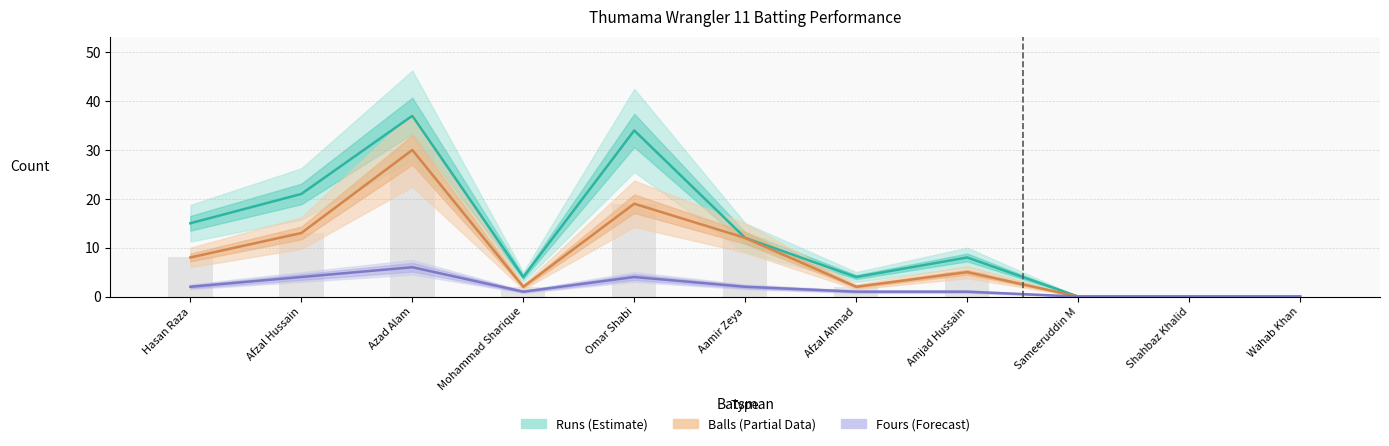

List the labels in order of Fours (Forecast) value, largest first.

Azad Alam, Afzal Hussain, Omar Shabi, Hasan Raza, Aamir Zeya, Mohammad Sharique, Afzal Ahmad, Amjad Hussain, Sameeruddin M, Shahbaz Khalid, Wahab Khan